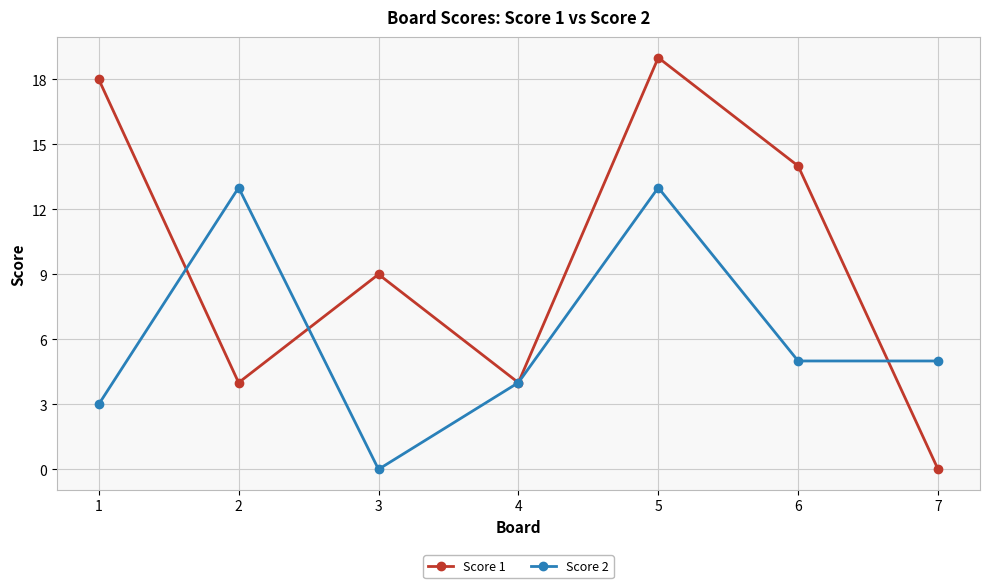

Which label corresponds to the largest value in the chart?

5